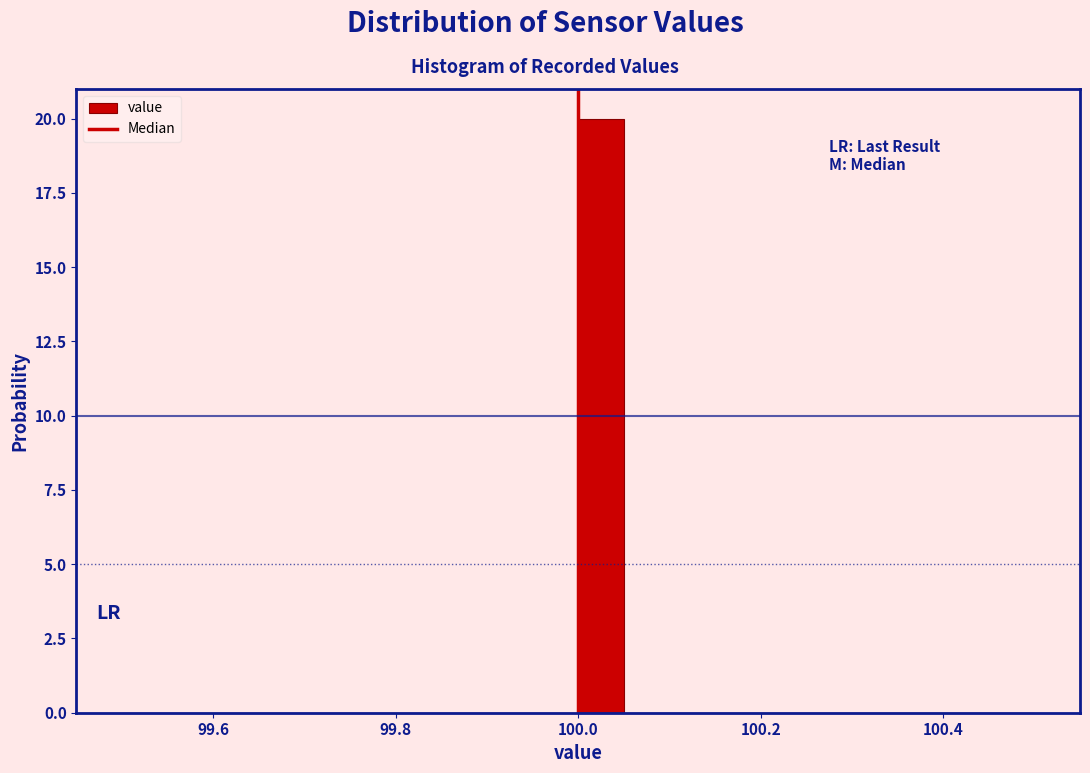

Read against the x-axis, roughly where is the centre of the tallest bar?

100.02